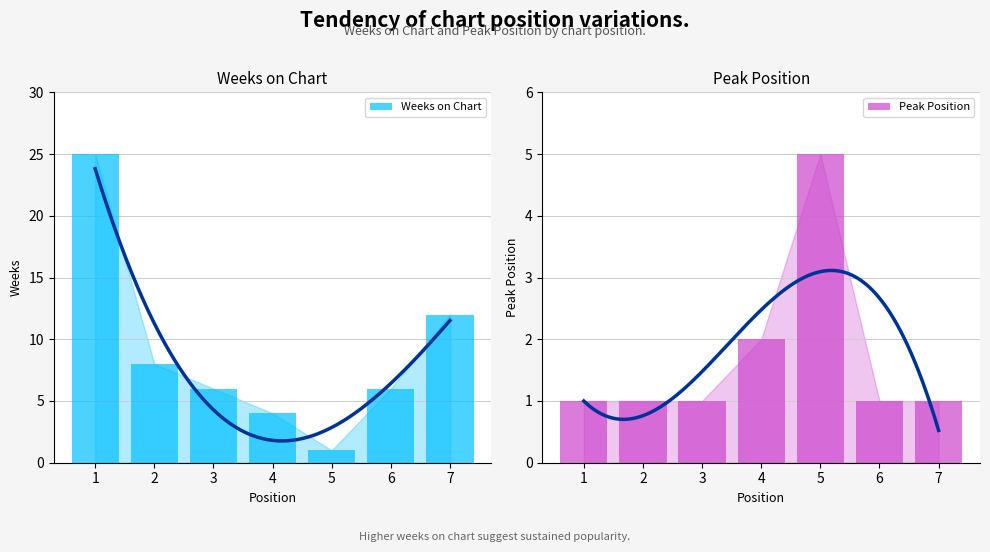

What is the sum of all Peak Position values?

12